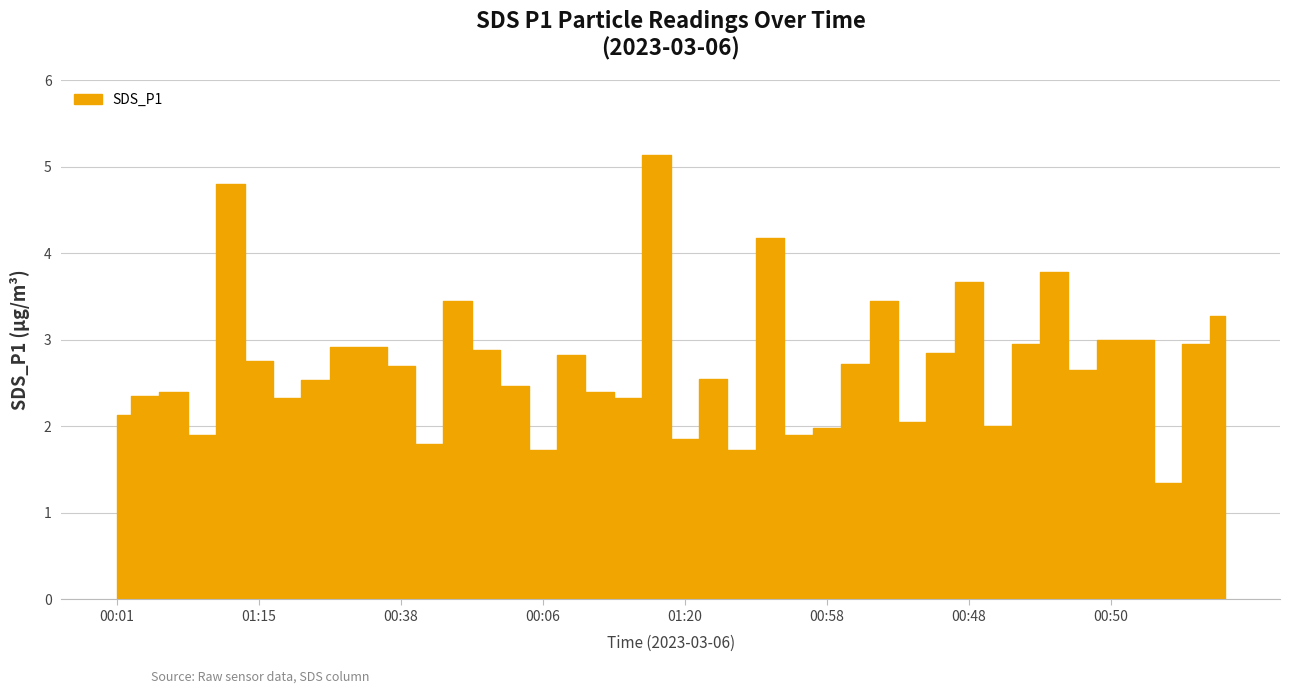

How many data points are less than 2?

8